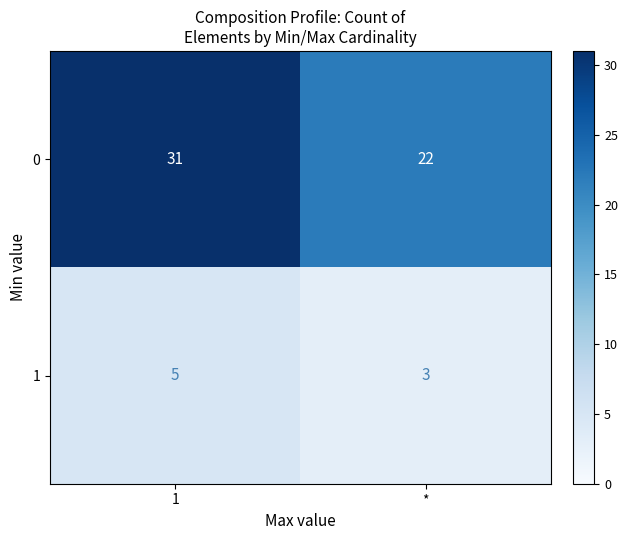

List the series in order of their peak value, highest first.

0, 1